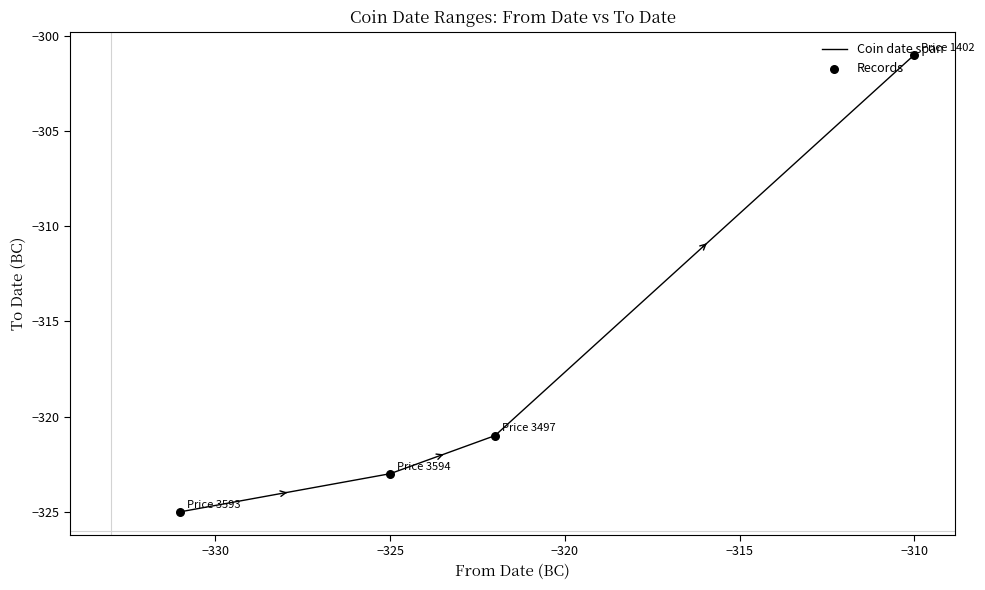

What is the sum of all values?

-1270